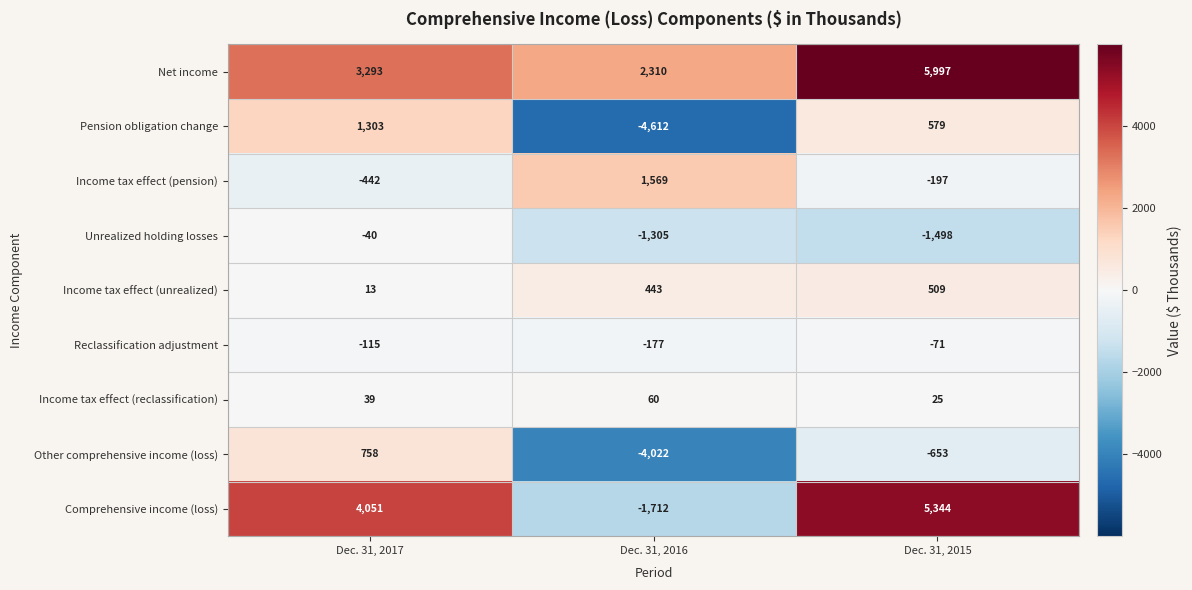

Is it true that Income tax effect (pension) equals -197 at Dec. 31, 2015?

True